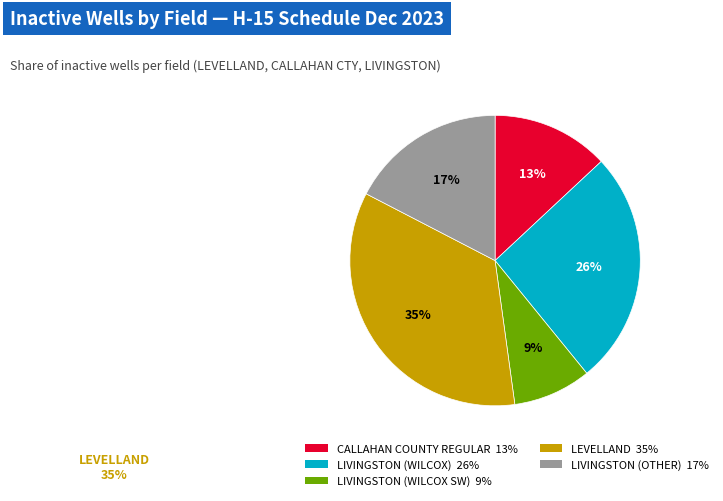

Is there a majority slice in this chart?

No